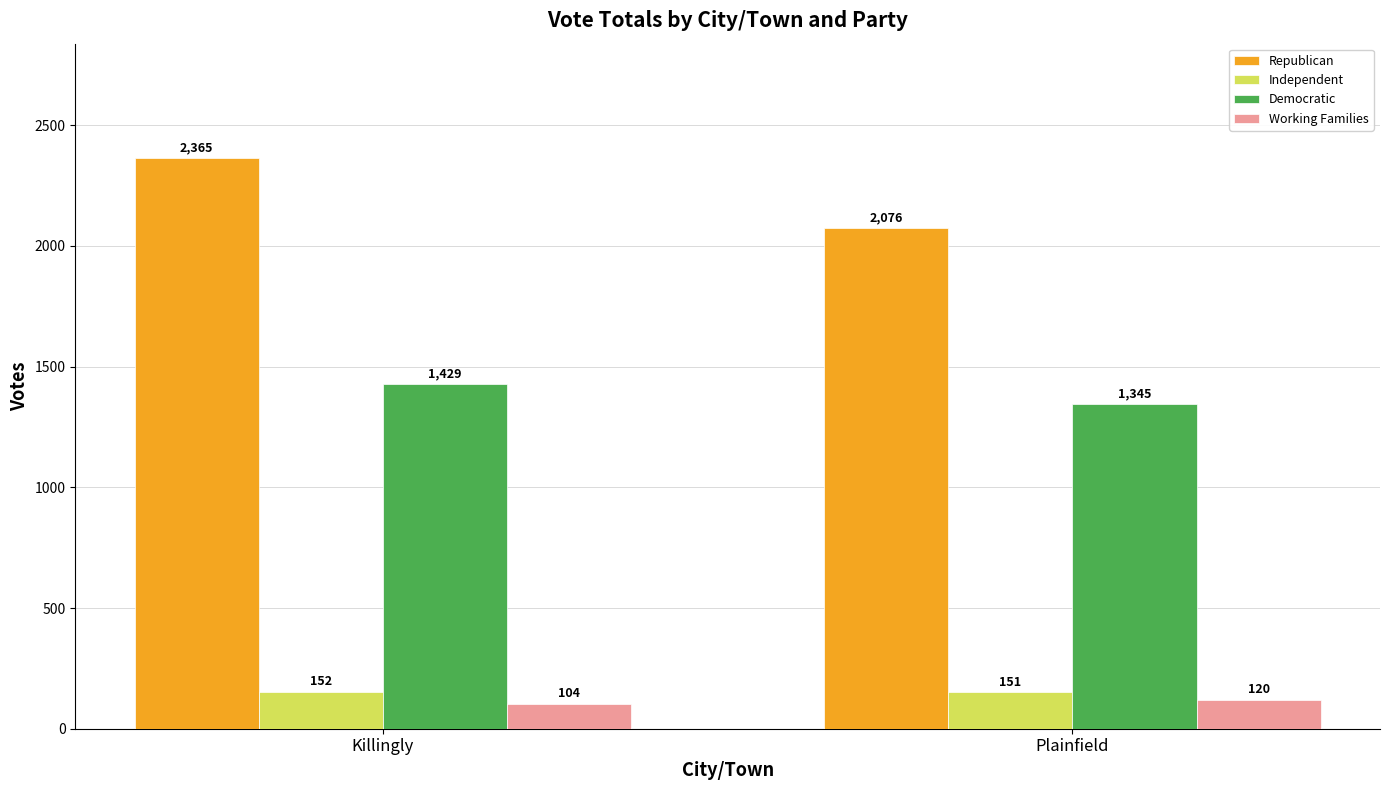

What is the sum of the Independent values at Plainfield and Killingly?

303